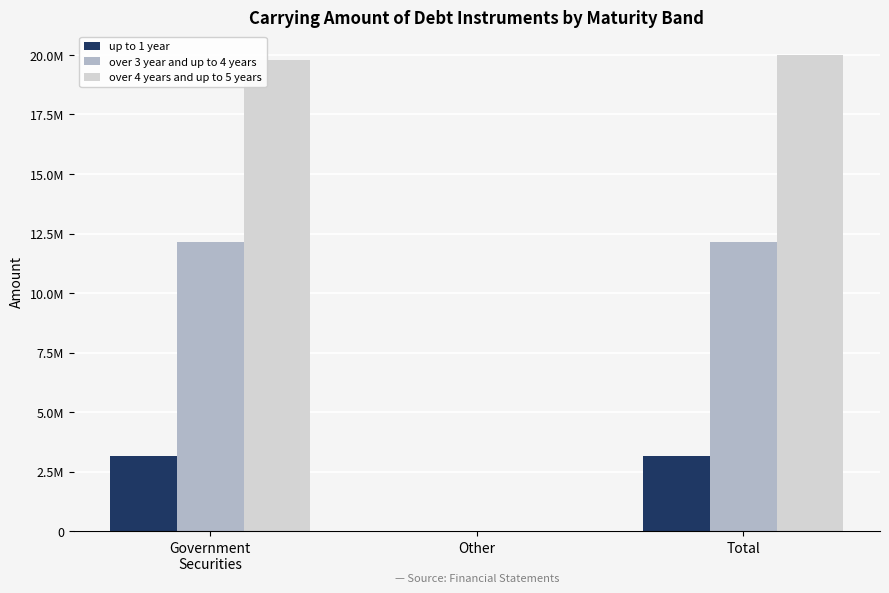

Which series has the widest spread of values?

over 4 years and up to 5 years